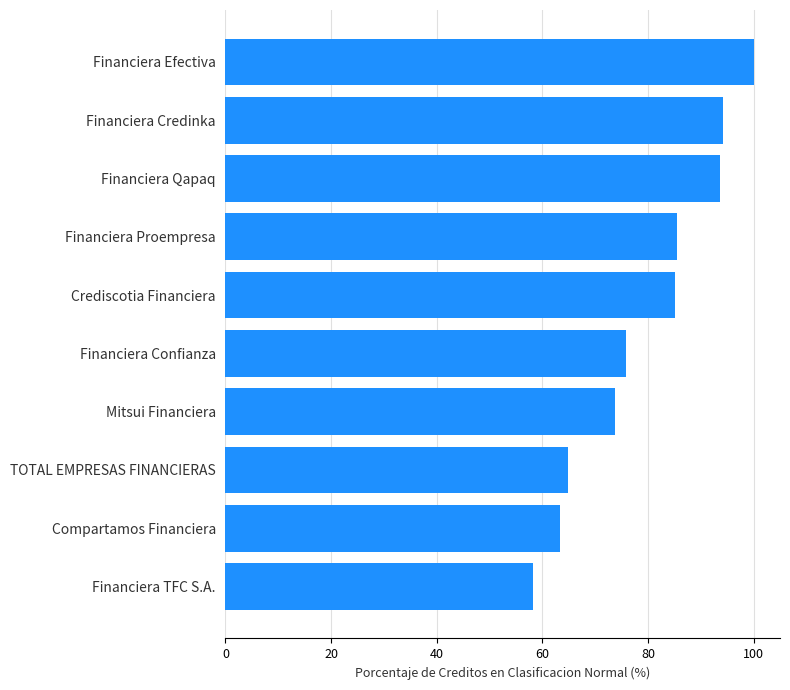

What is the average value?

79.4